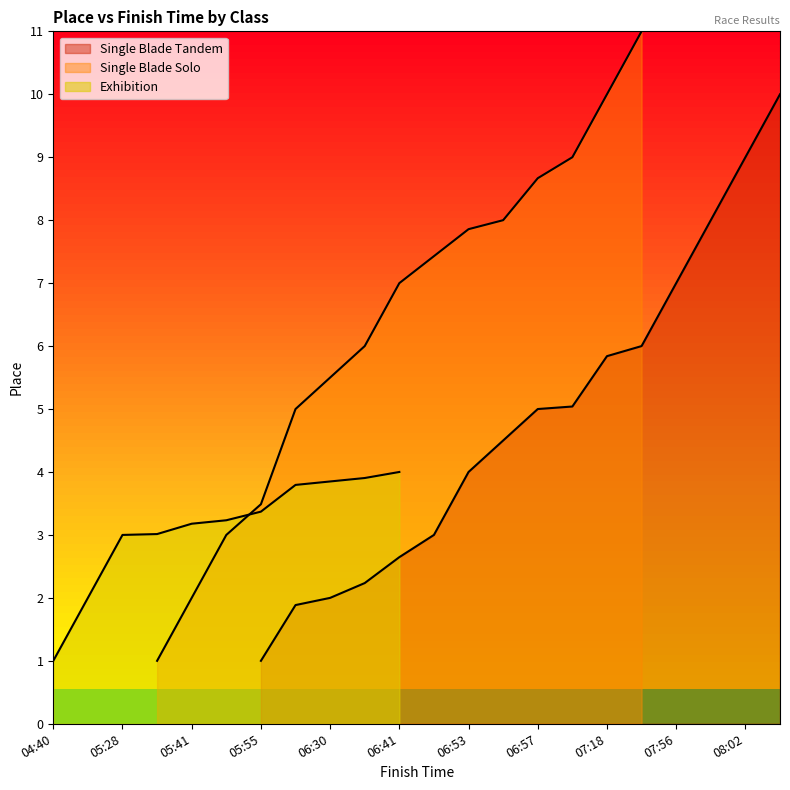

Between 05:55 and 06:30, which series saw the biggest shift?

Single Blade Tandem